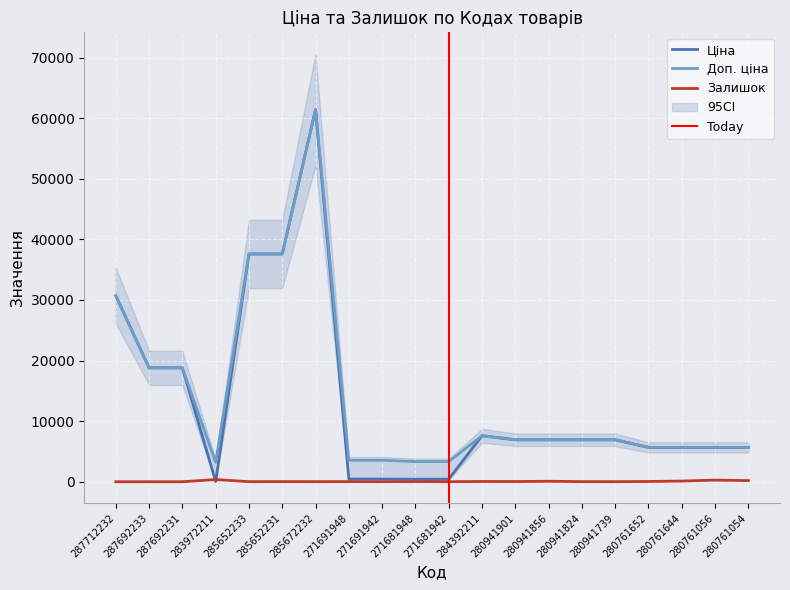

True or false: Доп. ціна and Ціна cross at least once.

False